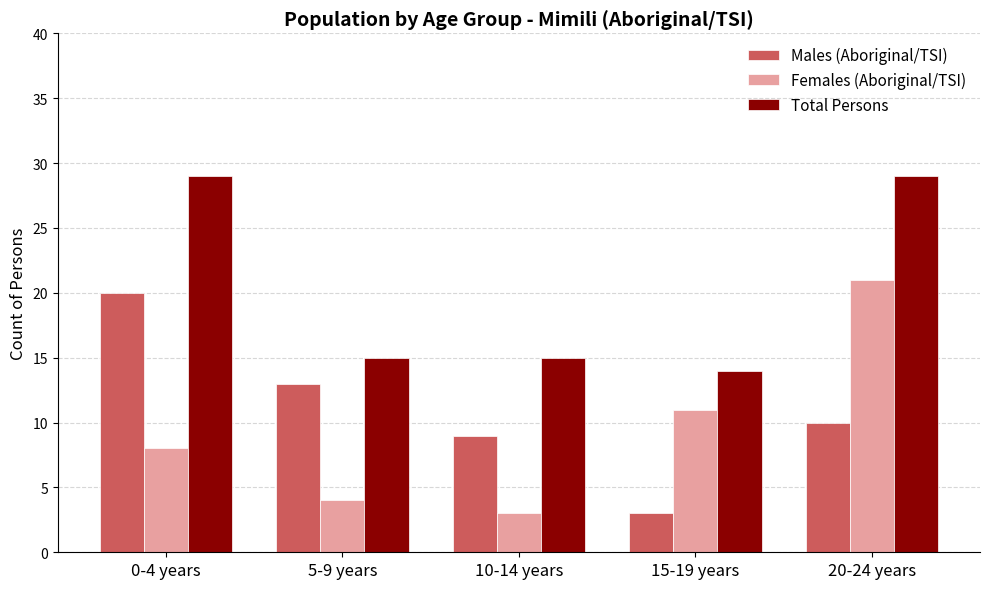

Rank the series by their maximum value, from lowest to highest.

Males (Aboriginal/TSI), Females (Aboriginal/TSI), Total Persons